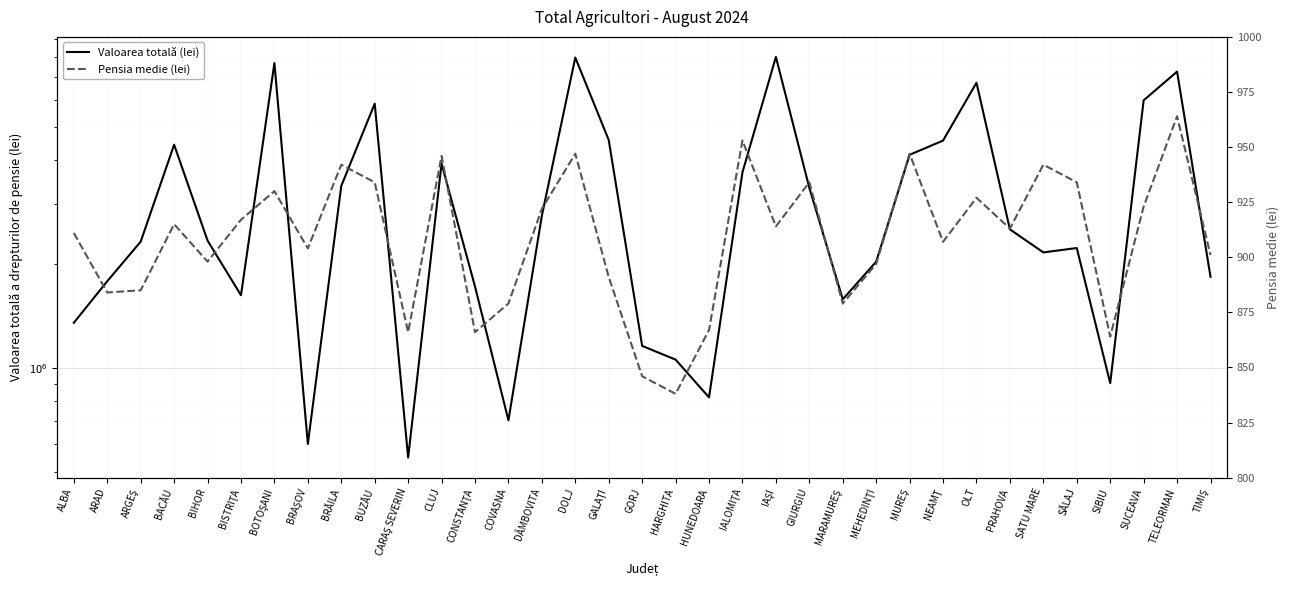

Which series changed the most between DOLJ and TELEORMAN?

Valoarea totală (lei)